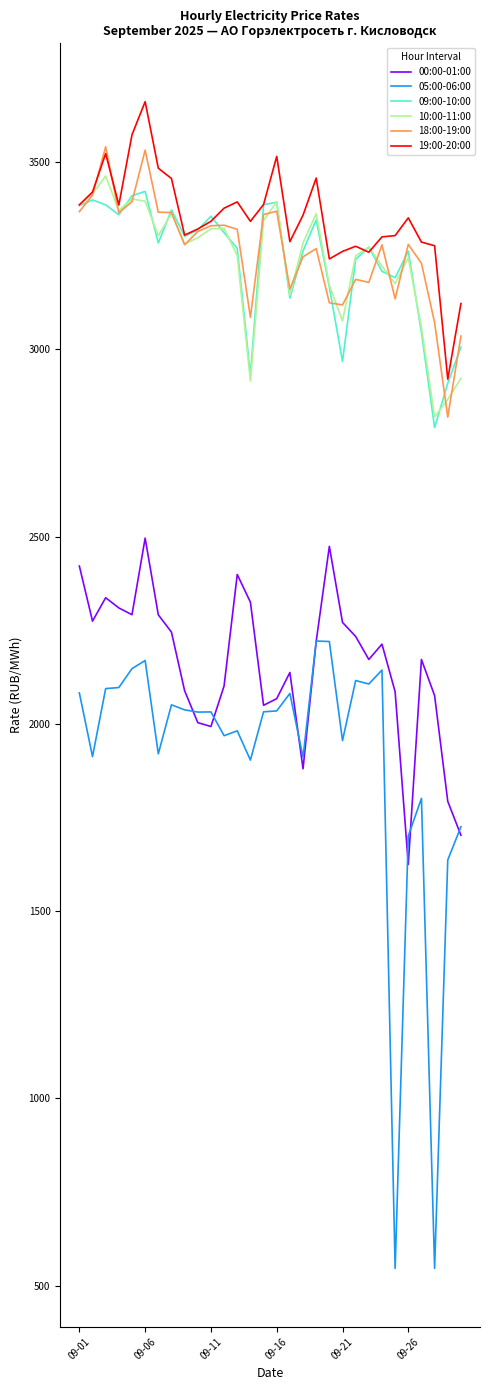

True or false: 05:00-06:00 has more than 0 interior local peaks.

True